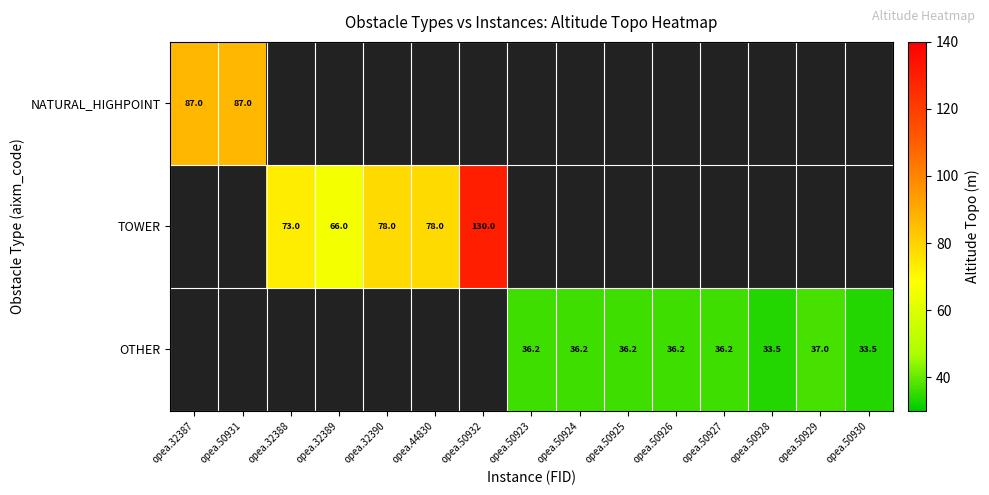

The value of OTHER at opea.50930 is 49.6. True or false?

False